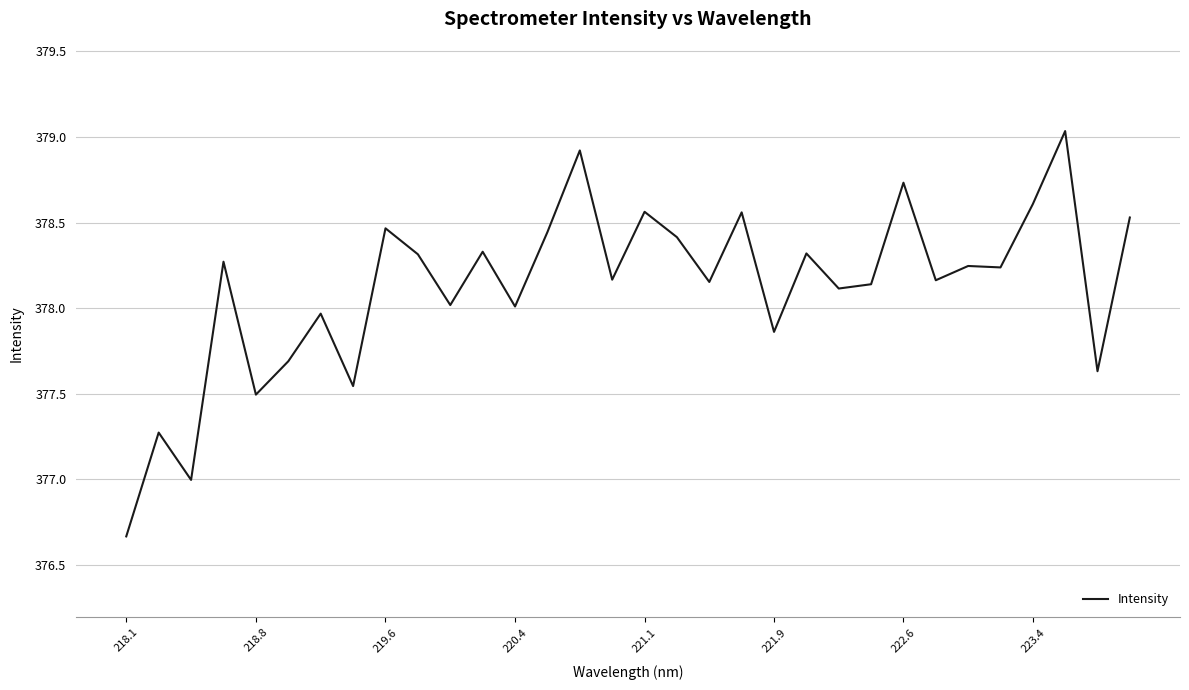

What is the smallest value displayed?

376.7